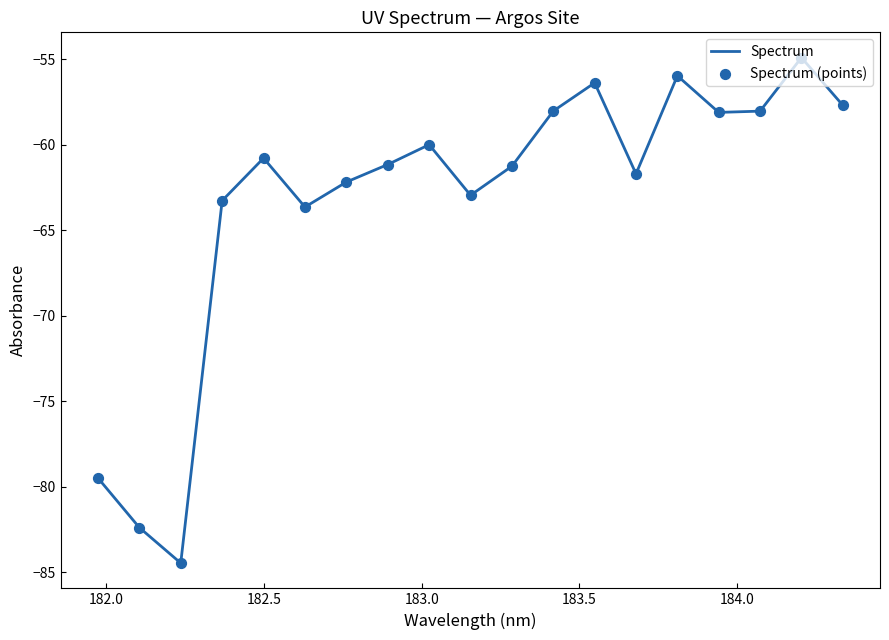

What is the smallest value displayed?

-84.5